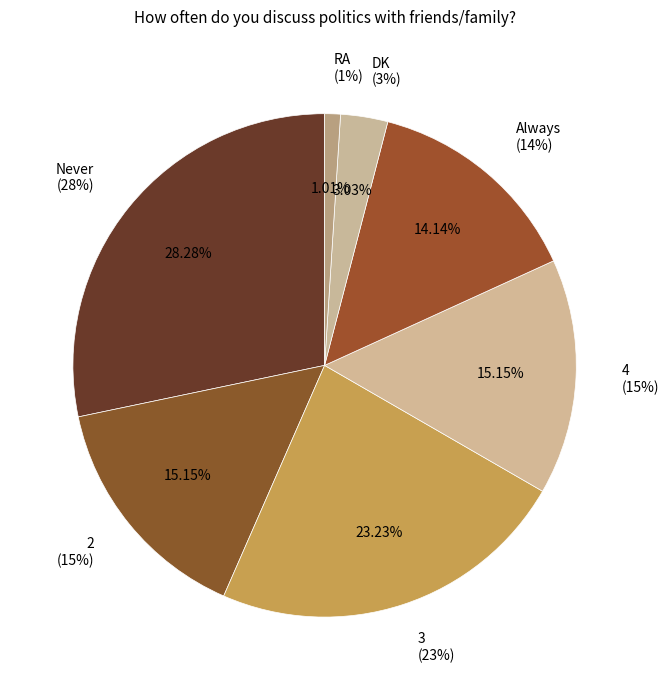

Does any single category account for the majority?

No